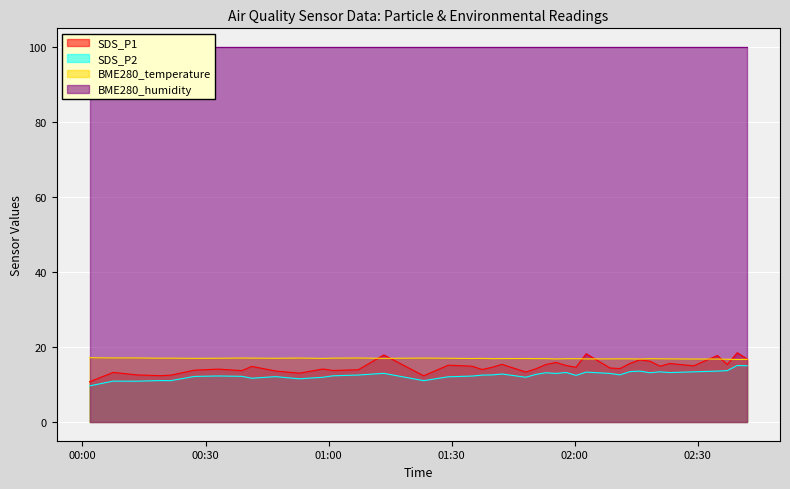

What is the maximum value for SDS_P1?

18.5